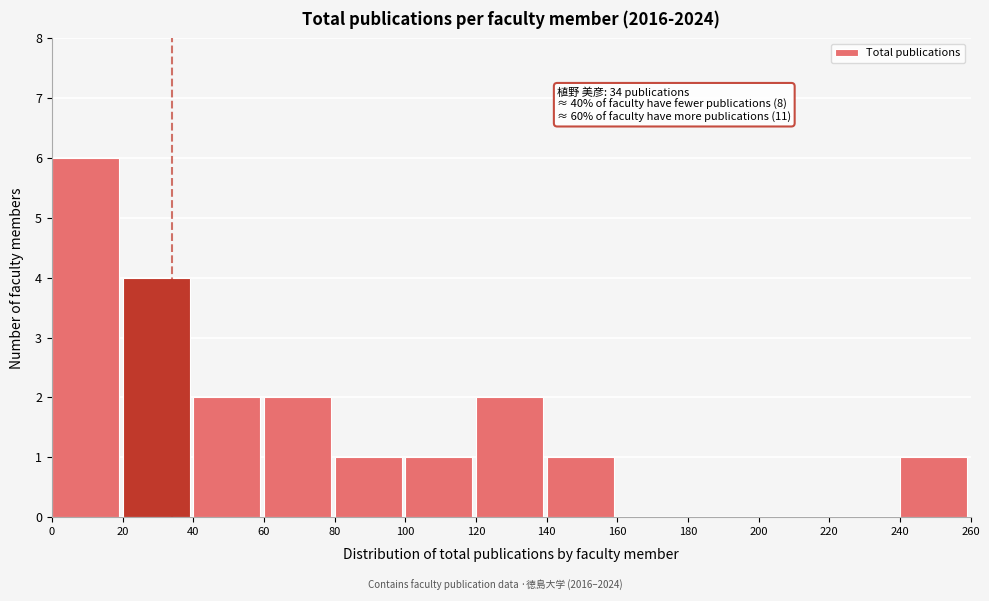

Over which range of the x-axis is the bar tallest?

0 to 20